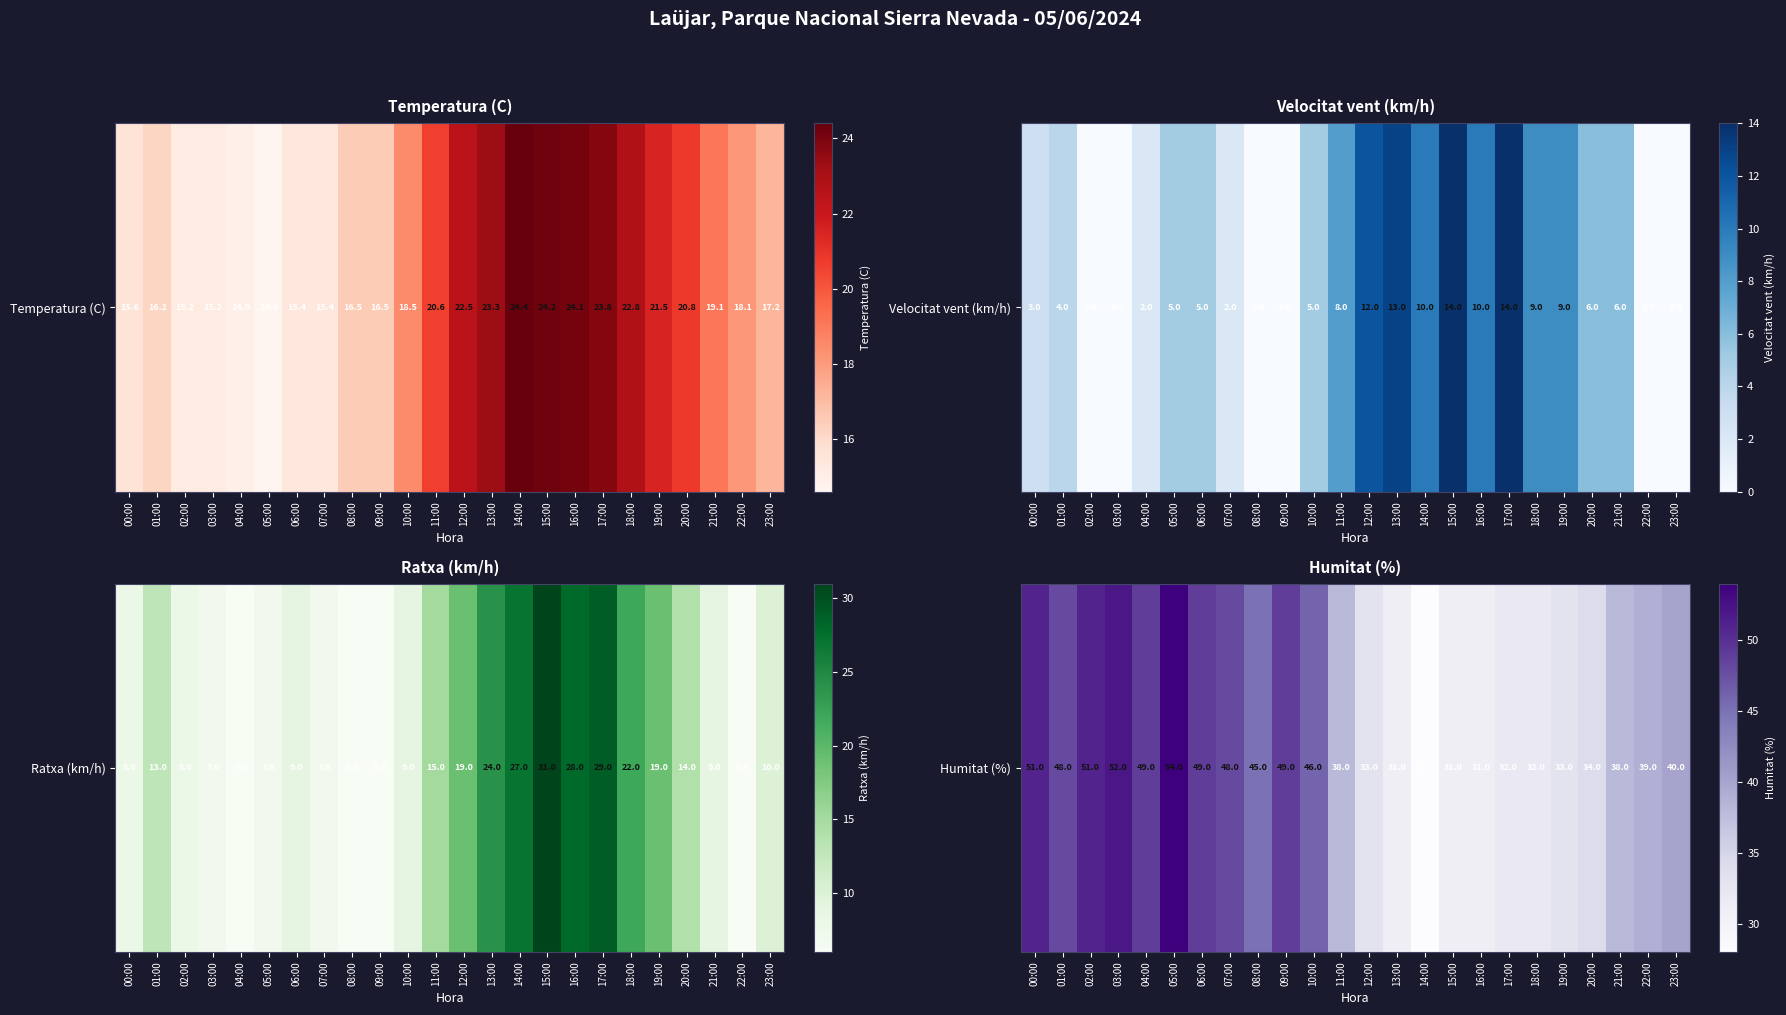

At which category does the chart reach its peak across all series?

05:00